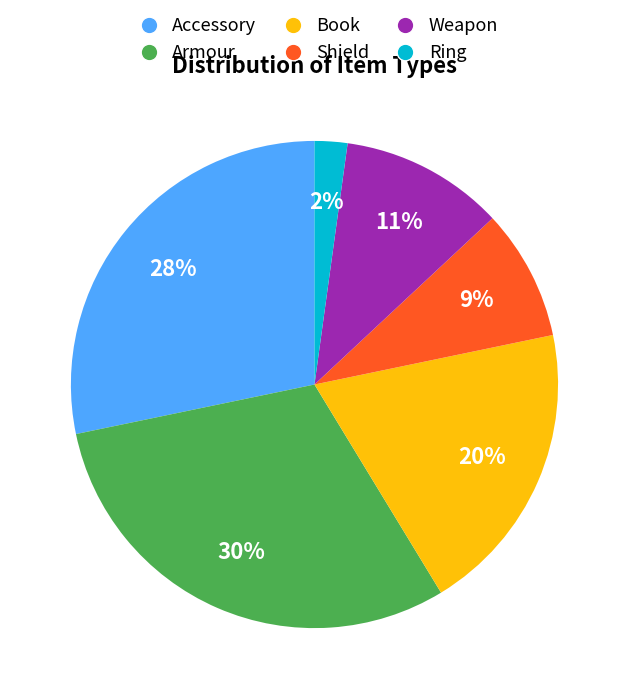

Combined, do Weapon and Accessory account for over 50%?

No